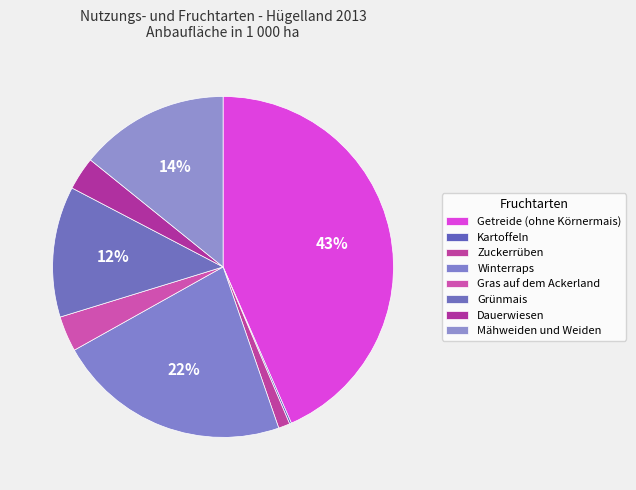

Which has a higher value, Grünmais or Kartoffeln?

Grünmais